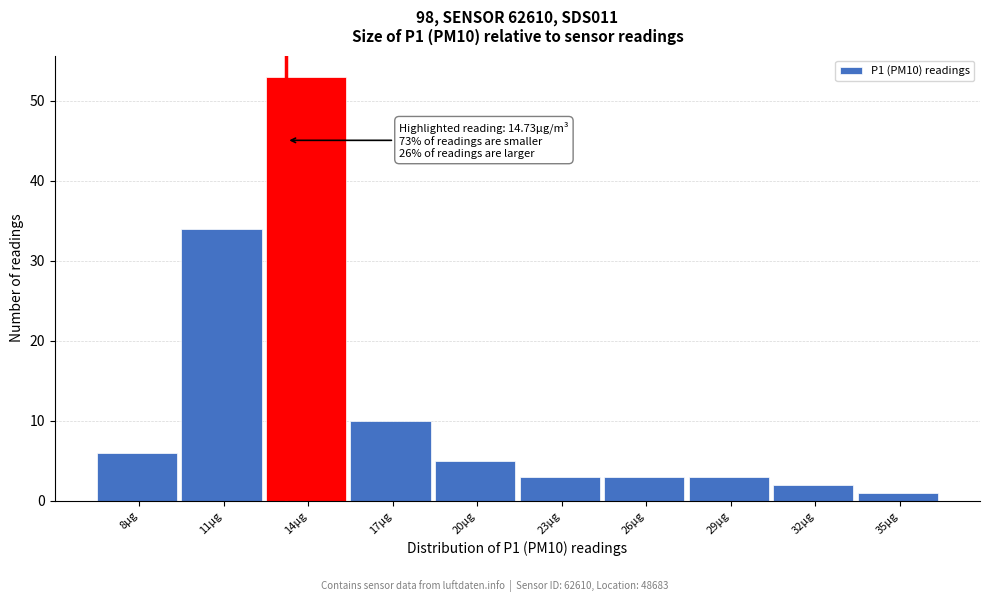

Reading left to right, extract all data points from this chart.

6	34	53	10	5	3	3	3	2	1